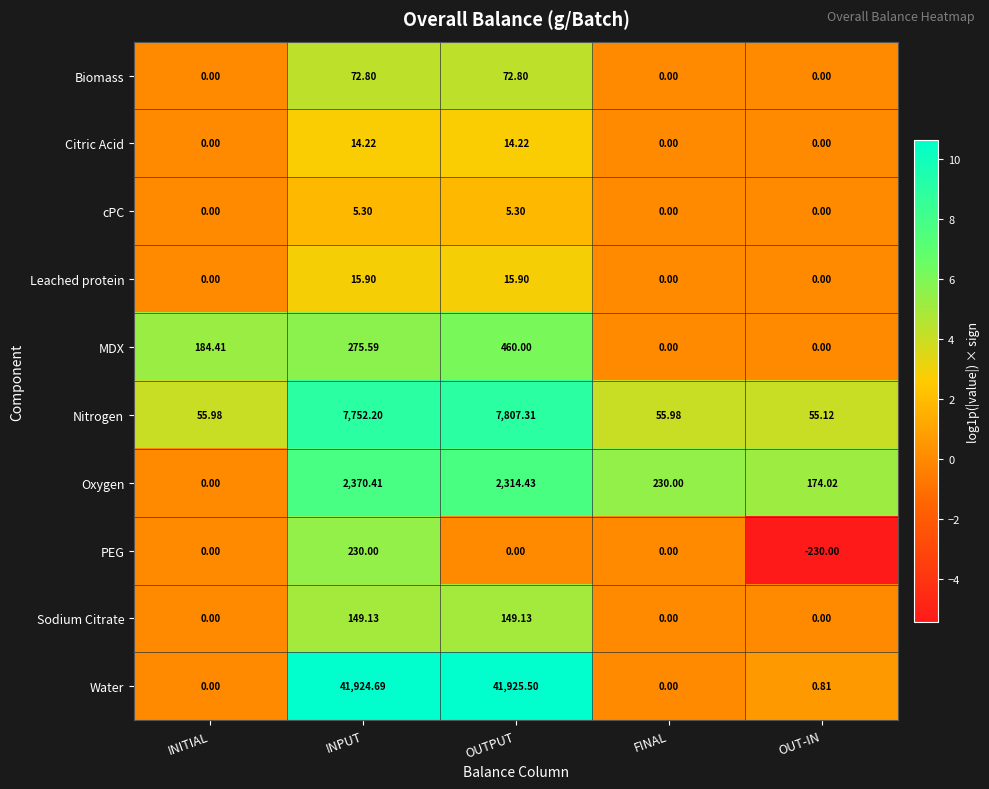

At which category is the sum across all series the highest?

INPUT